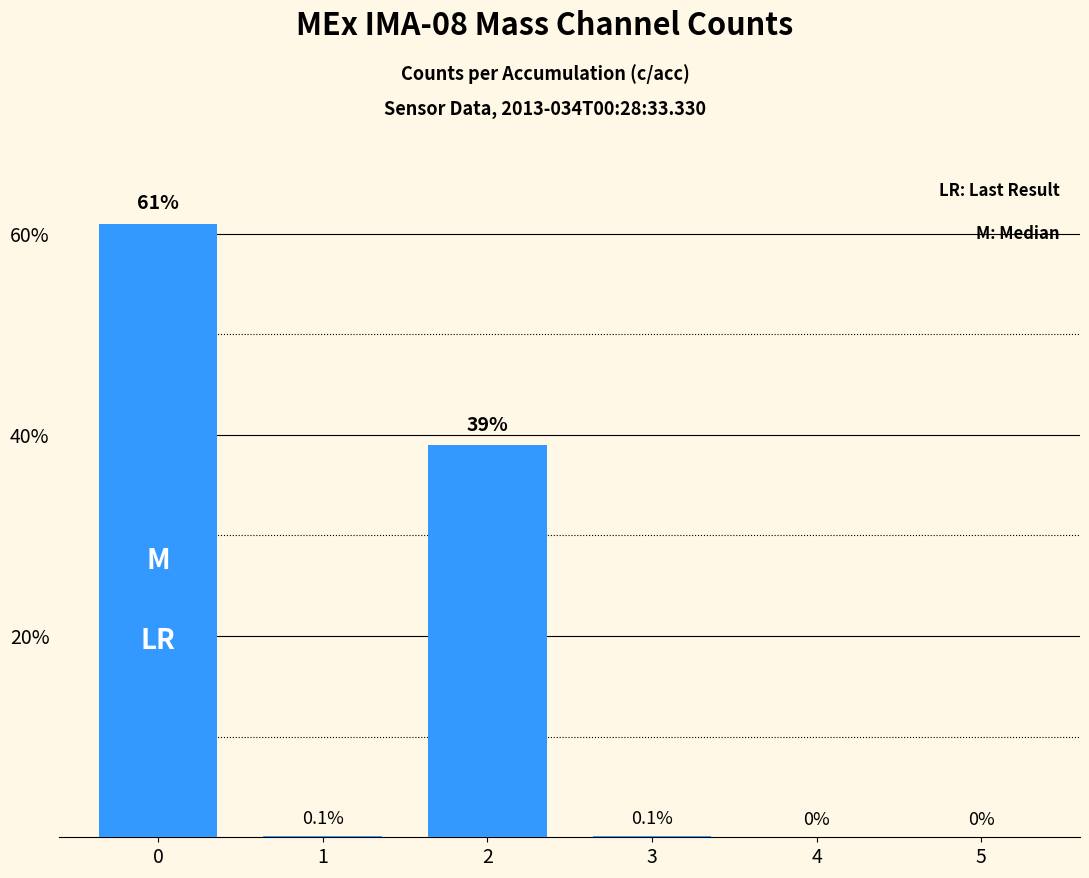

True or false: the data shows 0.0 at 4.

True